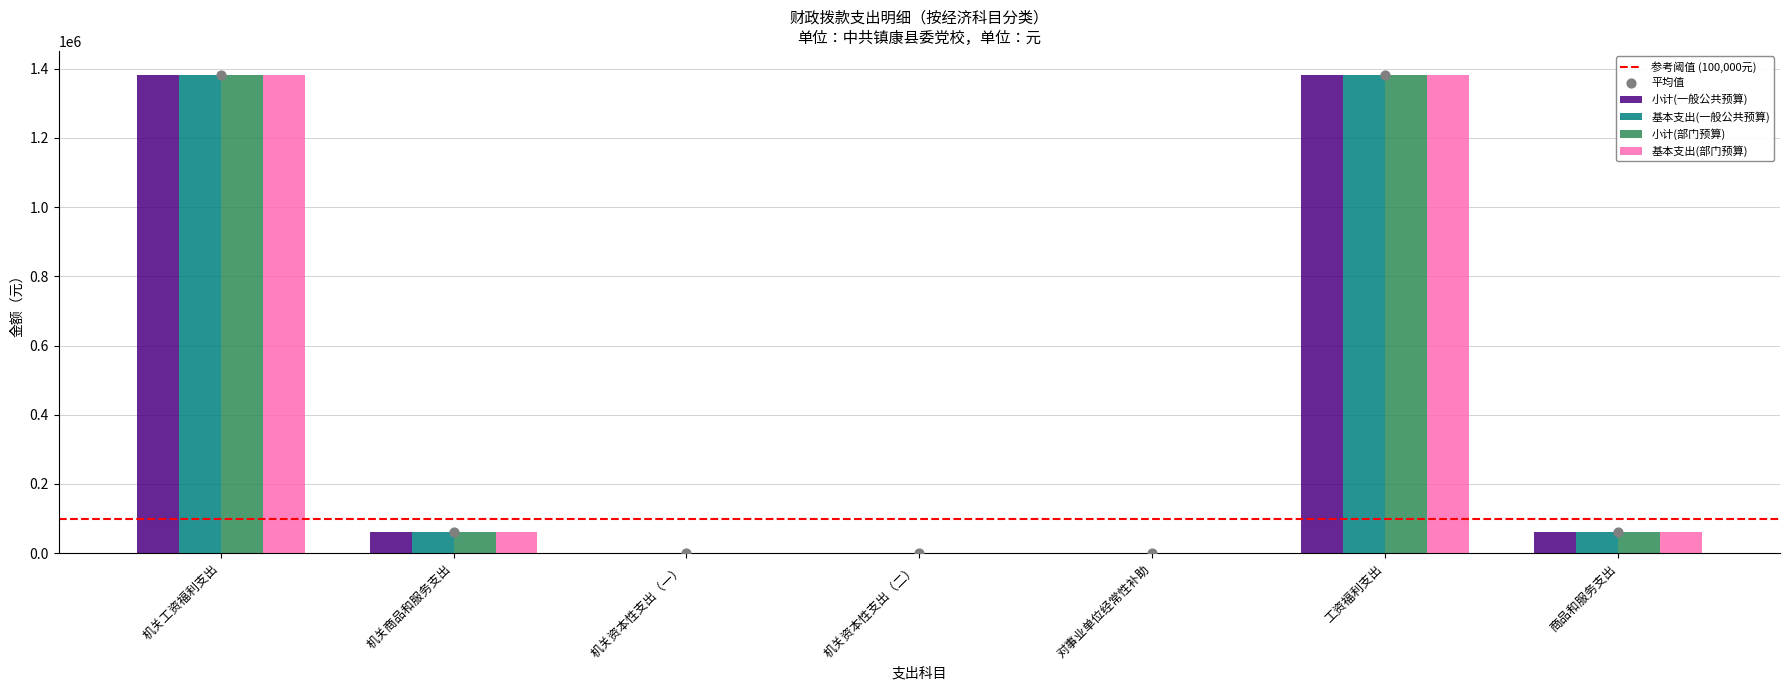

At which category is the sum across all series the highest?

机关工资福利支出